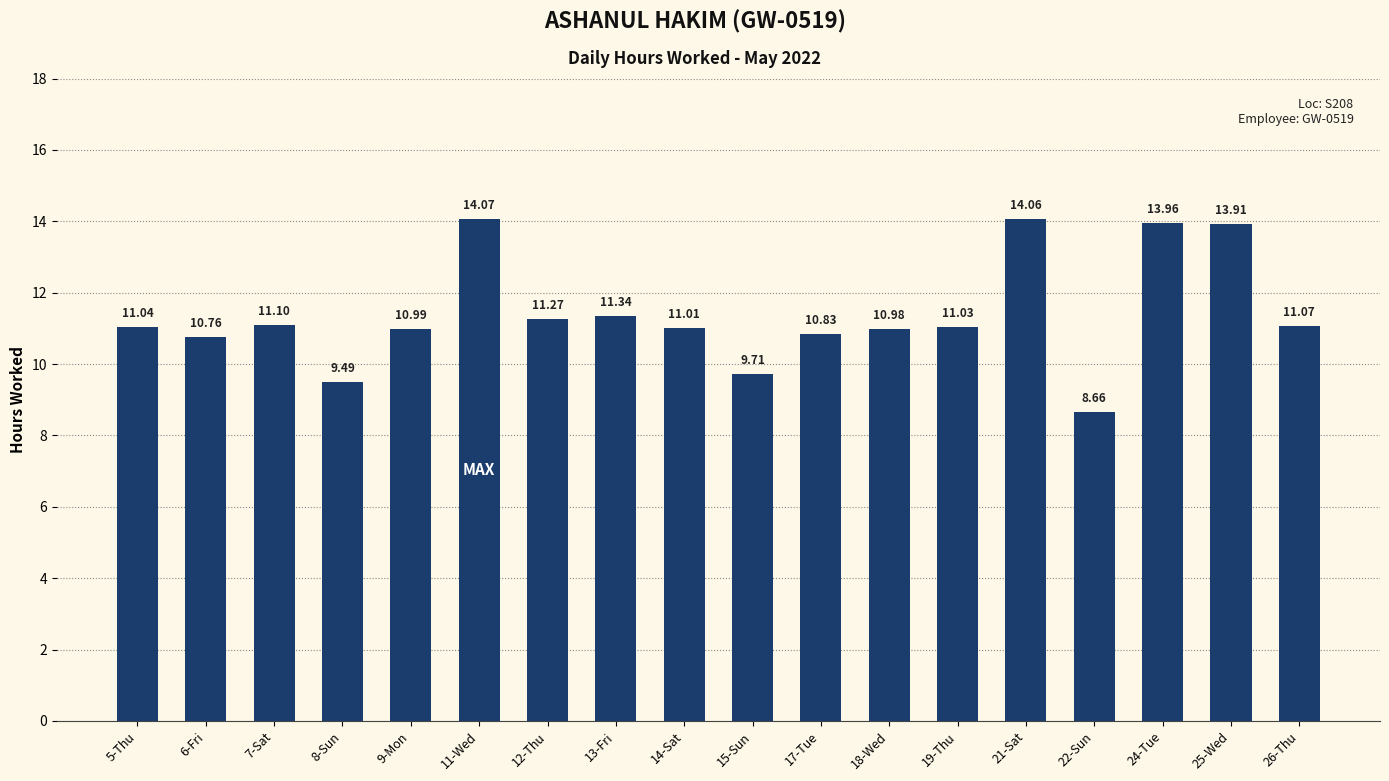

Count the number of data series in this chart.

1